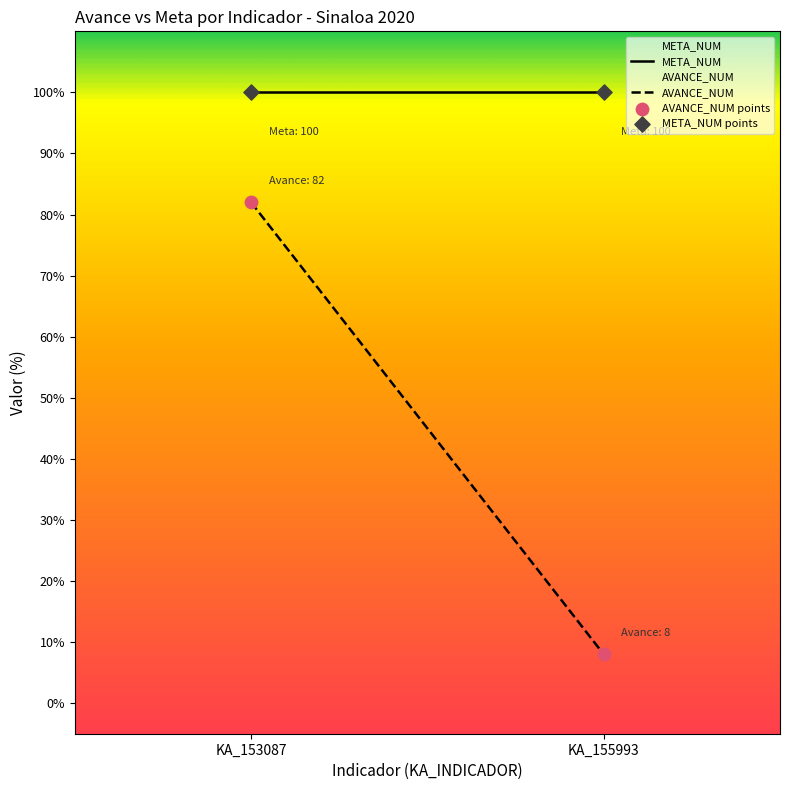

Which series has the largest total across all categories?

META_NUM